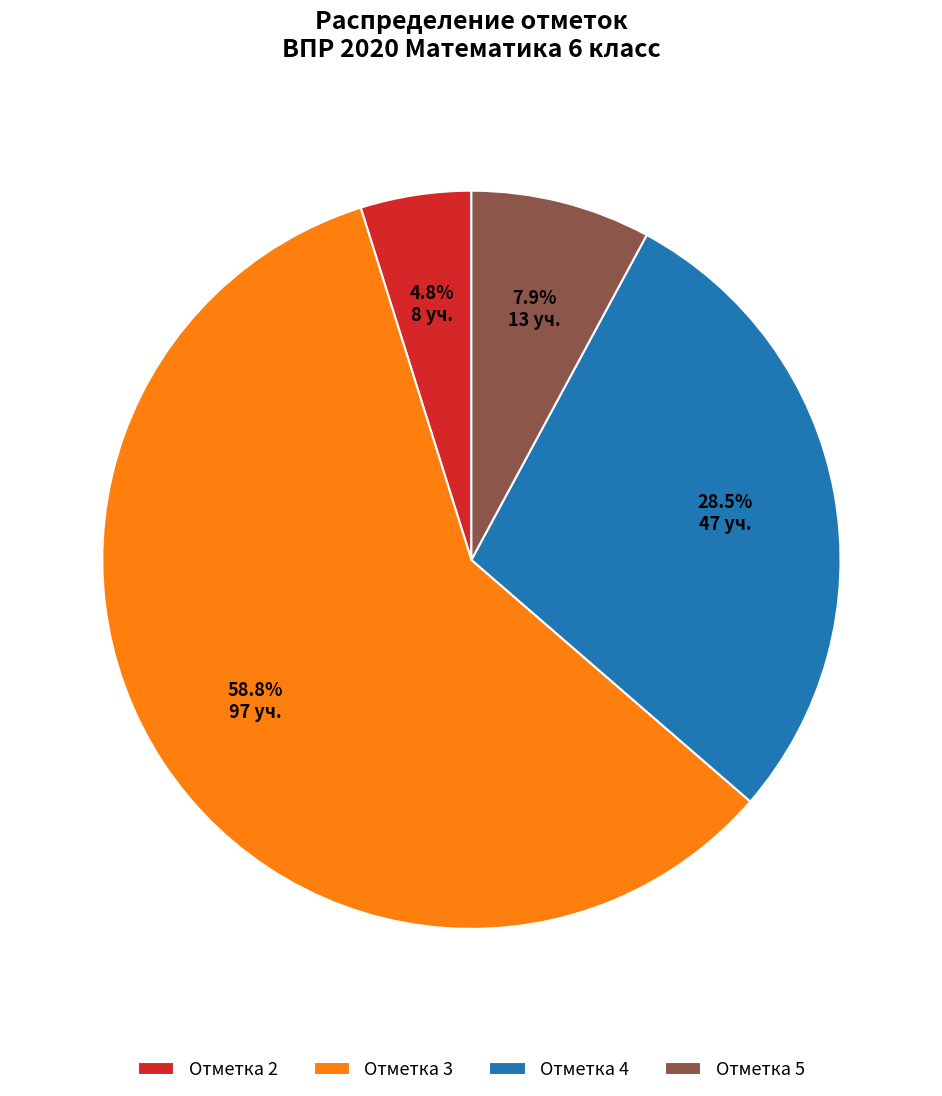

Count the number of slices in the pie.

4